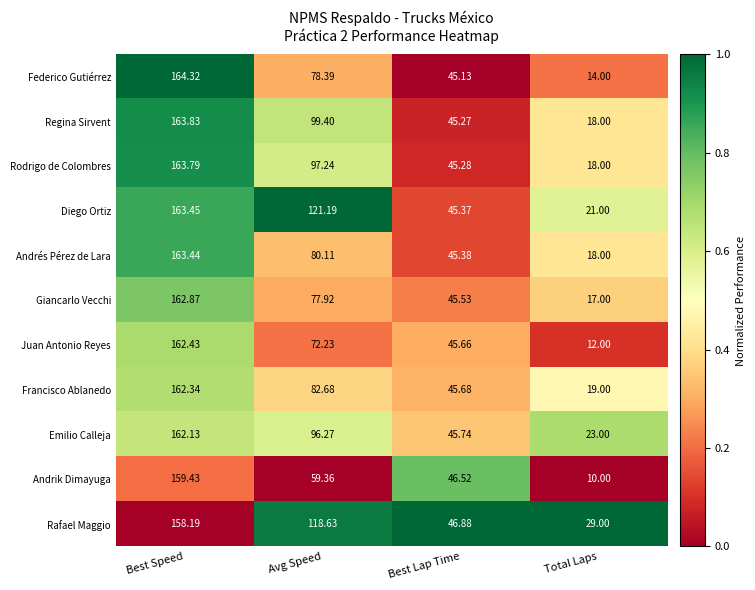

Which series changed the most between Best Speed and Avg Speed?

Andrik Dimayuga